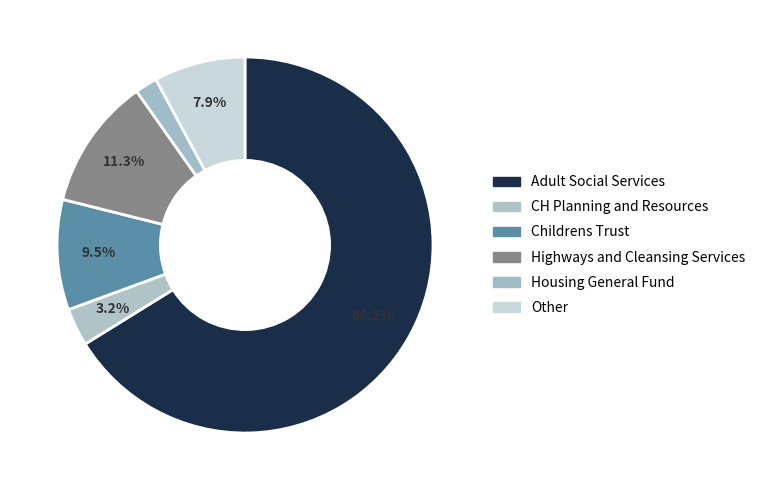

What portion of the pie excludes Childrens Trust?

90.5%